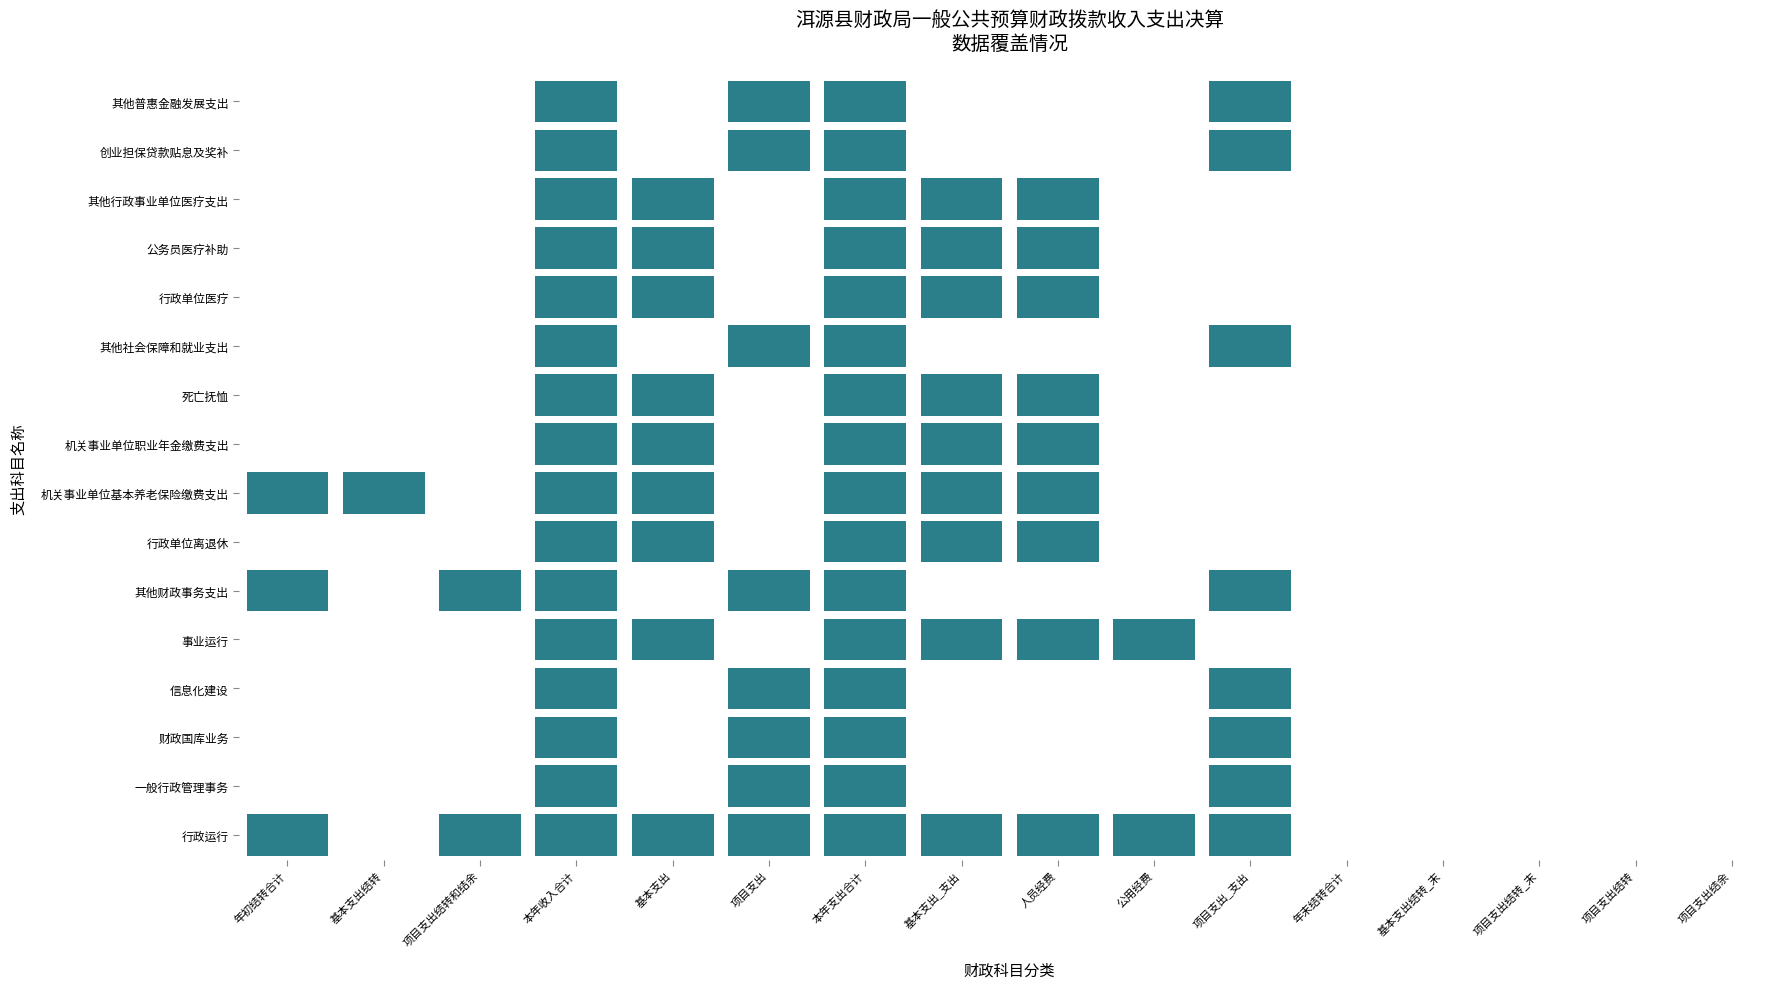

Which series changed the most between 3 and 14?

行政运行